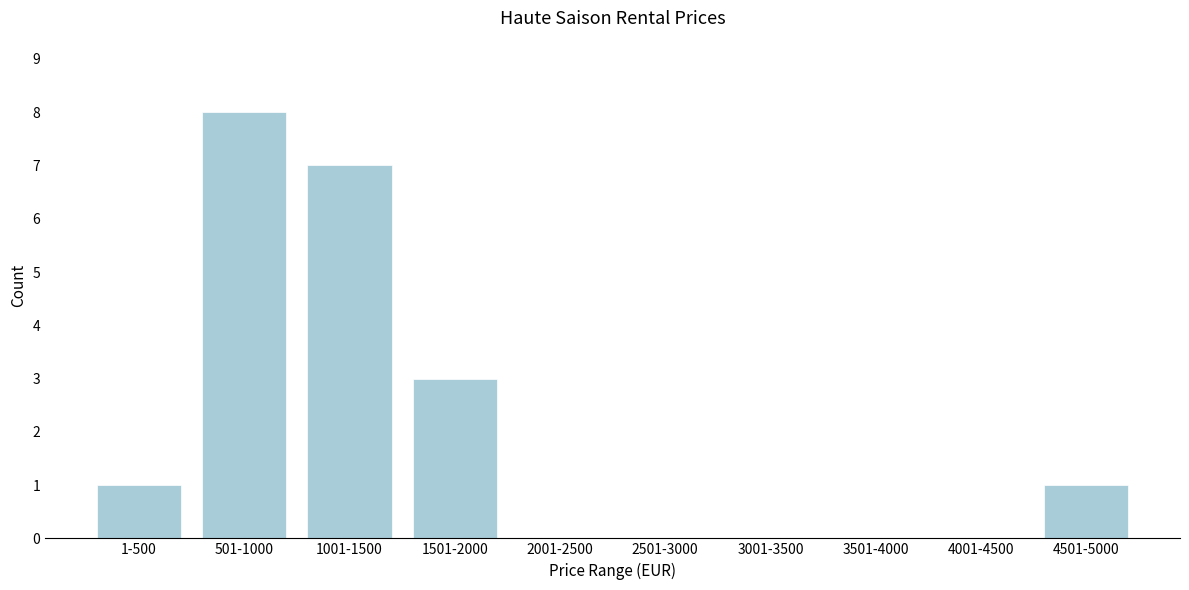

Reading right to left, transcribe all the data shown in this chart.

4501-5000=1	4001-4500=0	3501-4000=0	3001-3500=0	2501-3000=0	2001-2500=0	1501-2000=3	1001-1500=7	501-1000=8	1-500=1